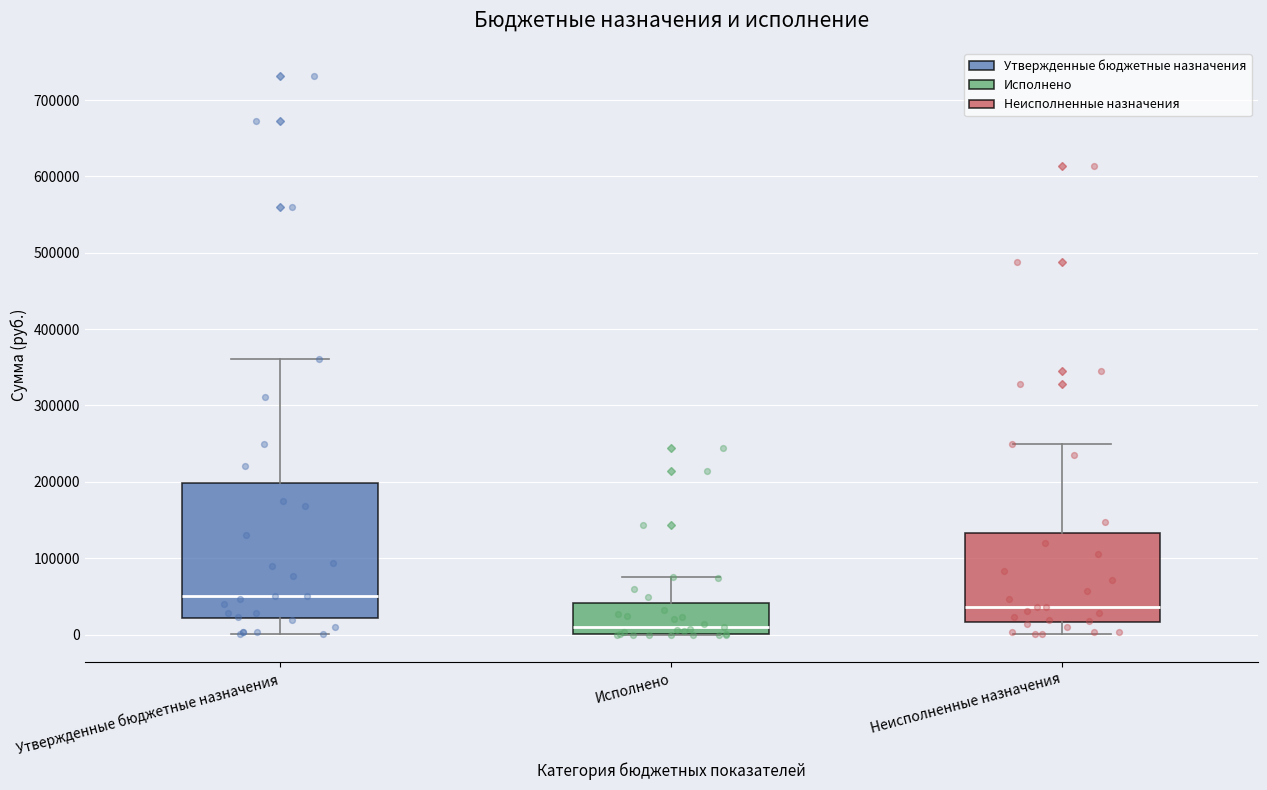

Reading left to right, read every box against the y-axis: the position of its median line, the range the box covers, and the ends of its whiskers. The values are not printed on the chart, so give them approximately, as read against the axis.

Утвержденные бюджетные назначения: median 50000, box 20000 to 200000, whiskers 0 to 360000
Исполнено: median 10000, box 0 to 40000, whiskers 0 to 80000
Неисполненные назначения: median 40000, box 20000 to 130000, whiskers 0 to 250000